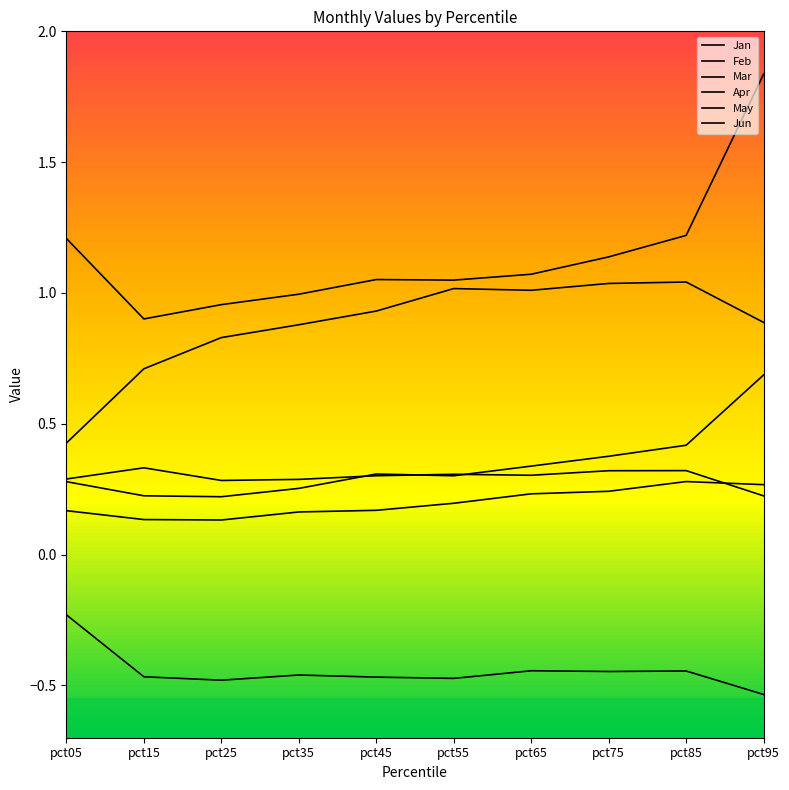

How many lines are shown in the chart?

6